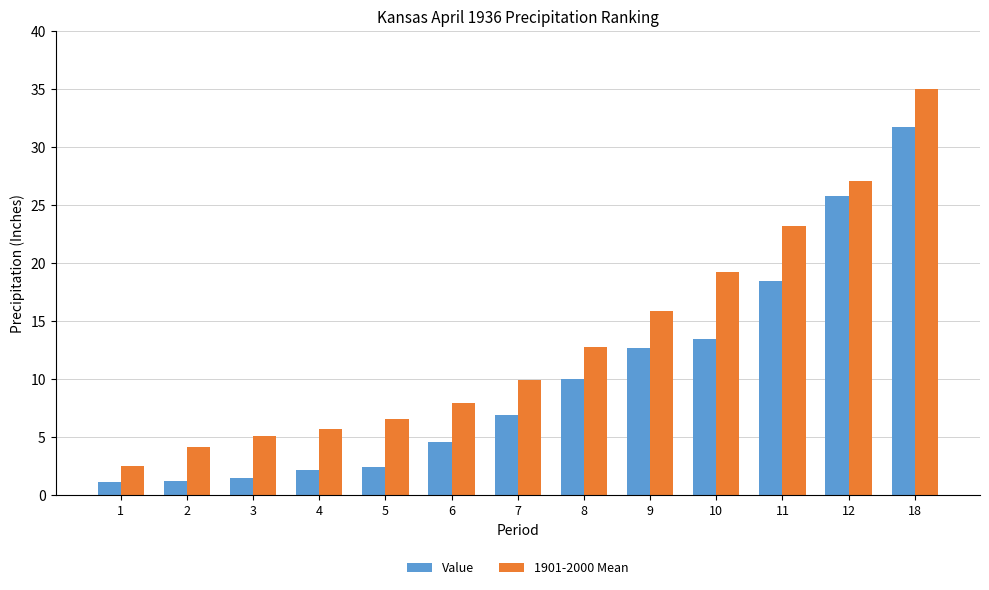

The value of 1901-2000 Mean at 9 is 7.7. True or false?

False